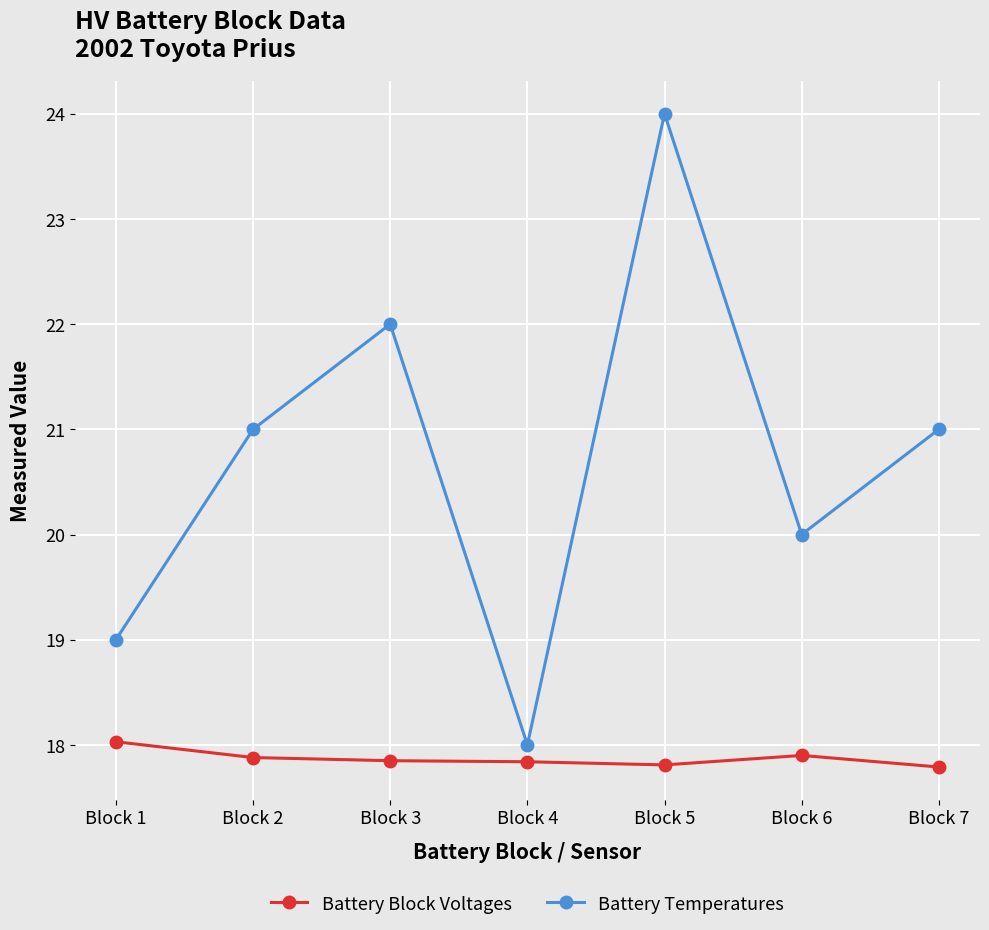

What are all the series names shown in the legend?

Battery Block Voltages, Battery Temperatures